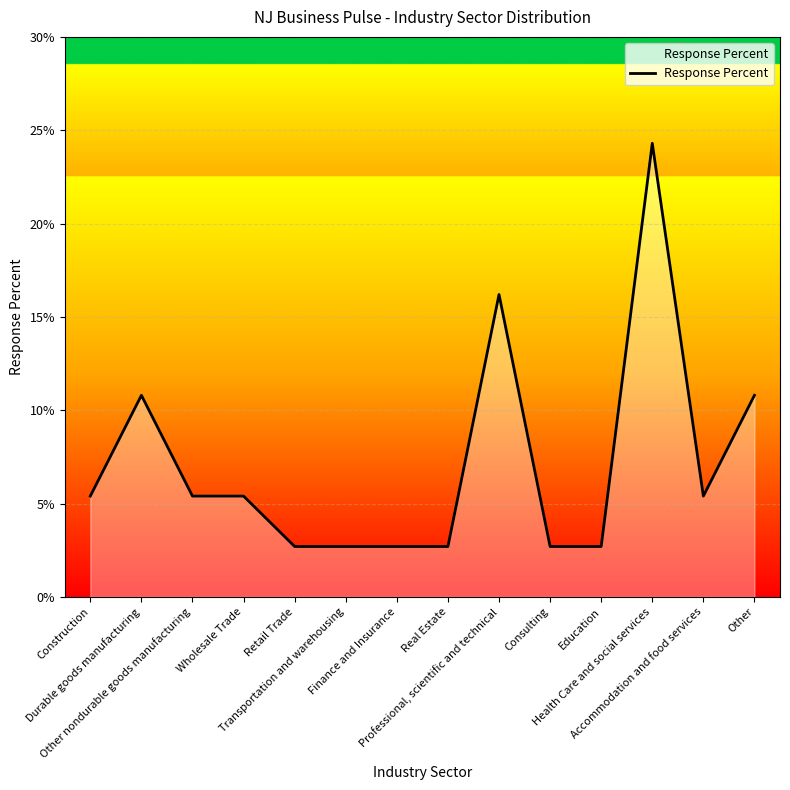

Is this an area chart (filled region under the line)?

Yes